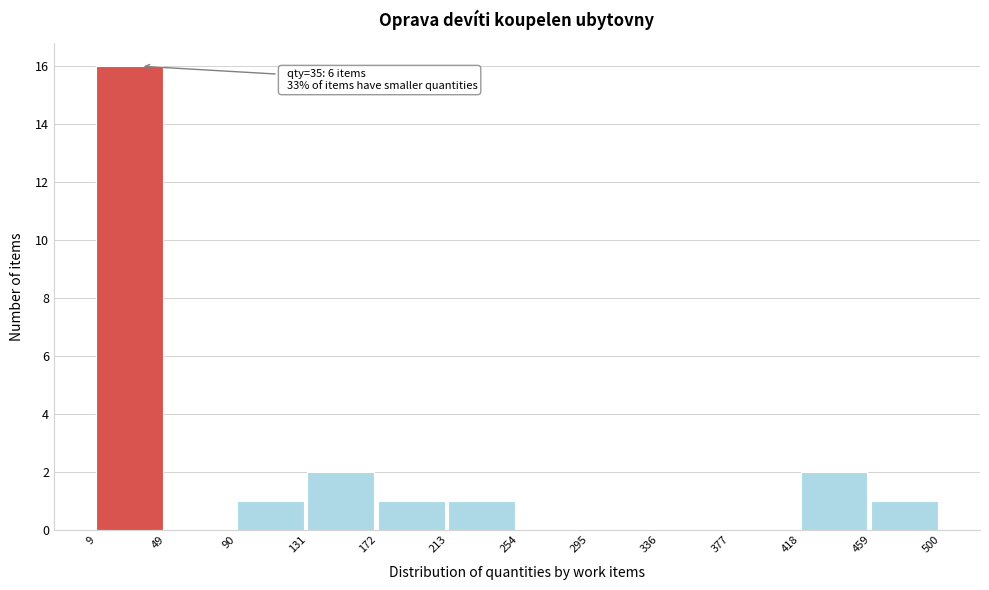

Which range on the x-axis has the tallest bar?

9 to 49